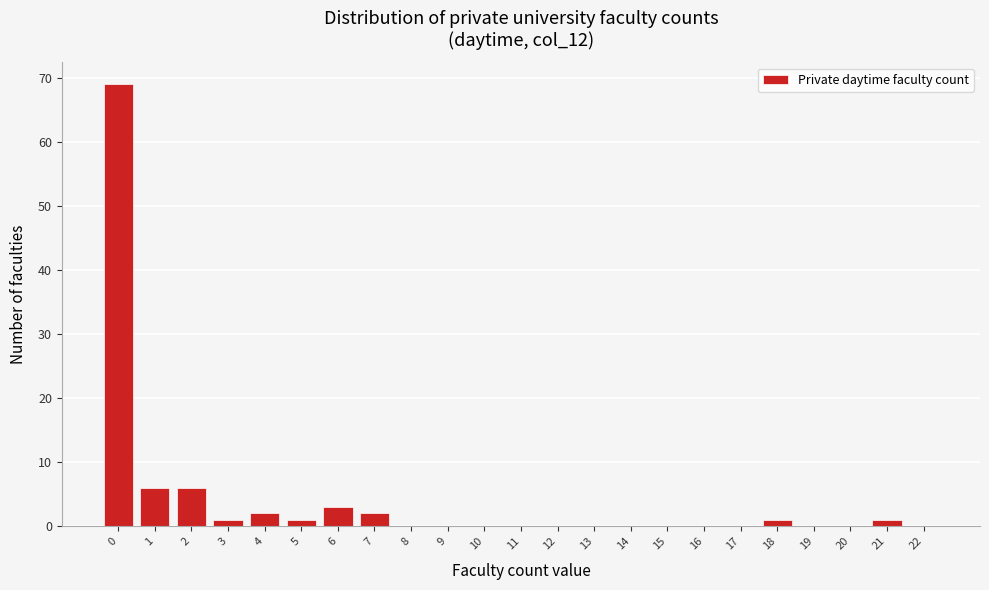

Reading left to right, what are all the values shown in this chart?

0=69	1=6	2=6	3=1	4=2	5=1	6=3	7=2	8=0	9=0	10=0	11=0	12=0	13=0	14=0	15=0	16=0	17=0	18=1	19=0	20=0	21=1	22=0